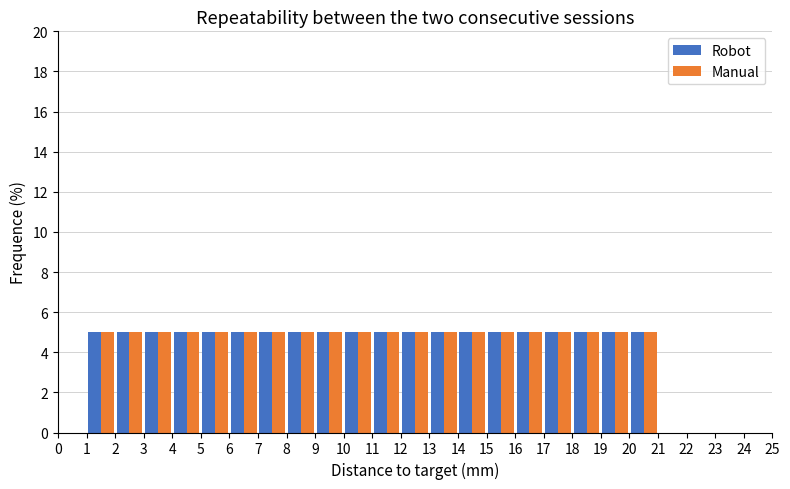

Reading left to right, list every range on the x-axis with the height of the bar of each series over it. The values are not printed on the chart, so give them approximately, as read against the axis.

0 to 1: Robot=0	Manual=0
1 to 2: Robot=5	Manual=5
2 to 3: Robot=5	Manual=5
3 to 4: Robot=5	Manual=5
4 to 5: Robot=5	Manual=5
5 to 6: Robot=5	Manual=5
6 to 7: Robot=5	Manual=5
7 to 8: Robot=5	Manual=5
8 to 9: Robot=5	Manual=5
9 to 10: Robot=5	Manual=5
10 to 11: Robot=5	Manual=5
11 to 12: Robot=5	Manual=5
12 to 13: Robot=5	Manual=5
13 to 14: Robot=5	Manual=5
14 to 15: Robot=5	Manual=5
15 to 16: Robot=5	Manual=5
16 to 17: Robot=5	Manual=5
17 to 18: Robot=5	Manual=5
18 to 19: Robot=5	Manual=5
19 to 20: Robot=5	Manual=5
20 to 21: Robot=5	Manual=5
21 to 22: Robot=0	Manual=0
22 to 23: Robot=0	Manual=0
23 to 24: Robot=0	Manual=0
24 to 25: Robot=0	Manual=0